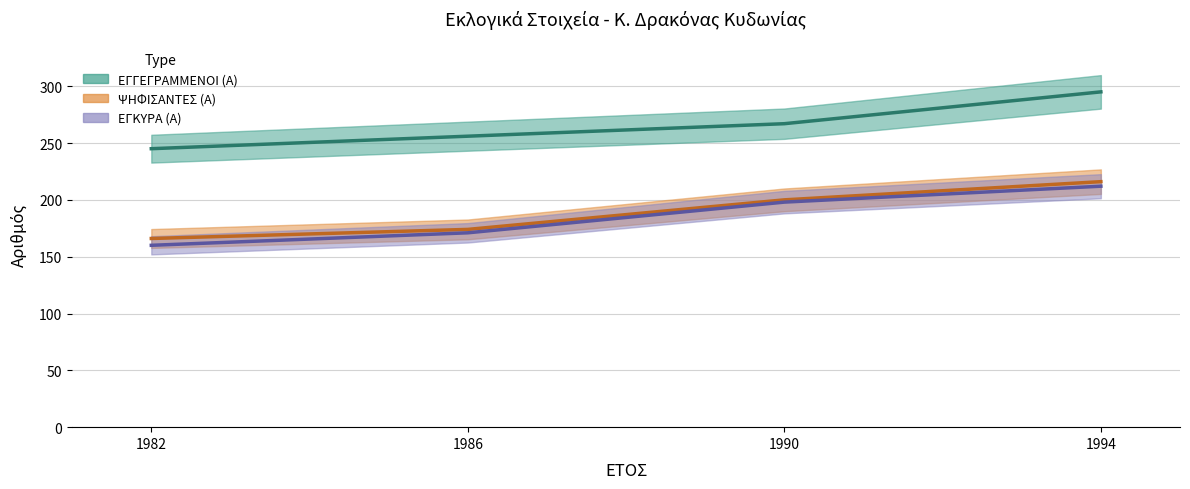

At how many categories does at least one series exceed 238?

4